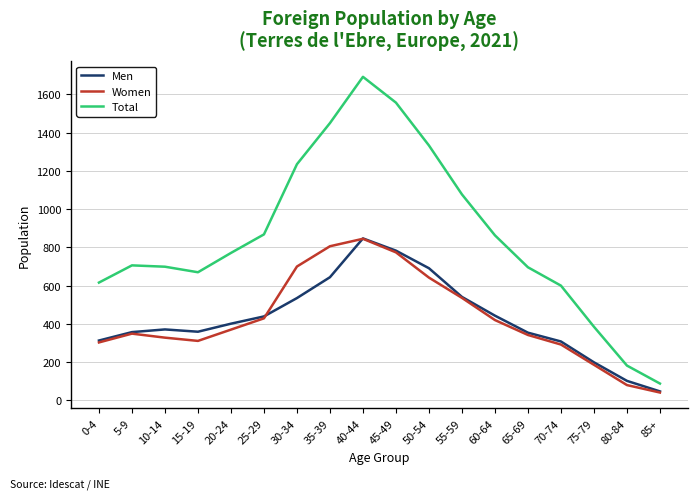

Count the number of categories in the chart.

18